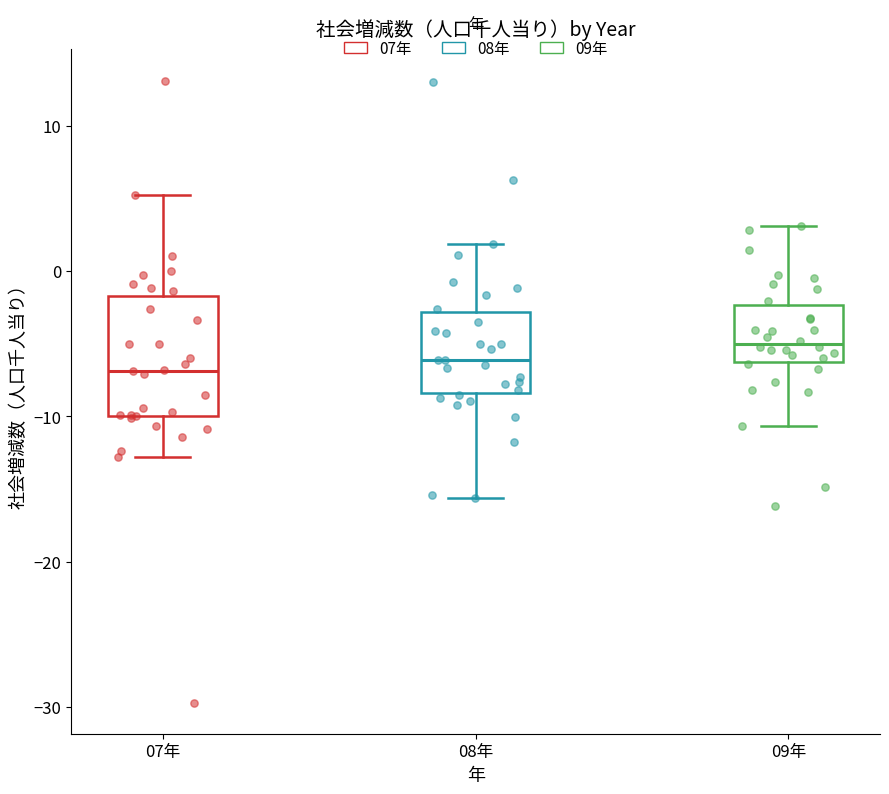

Comparing the boxes themselves (not the whiskers), which one is the tallest?

07年